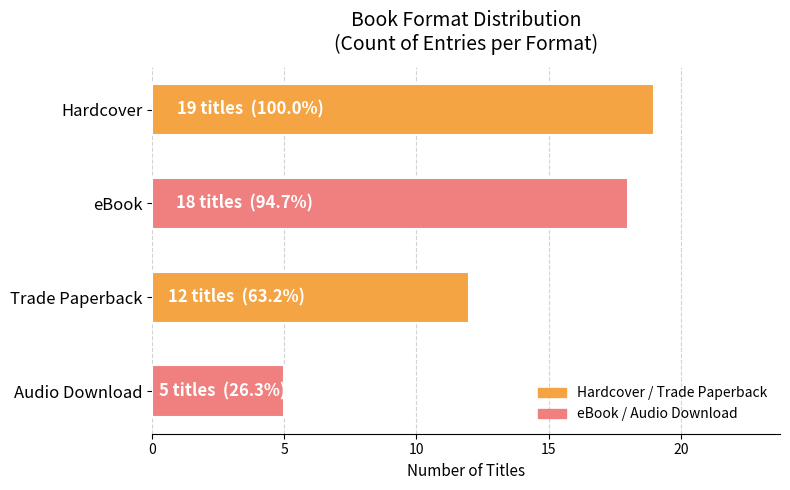

True or false: the data shows 5 at eBook.

False